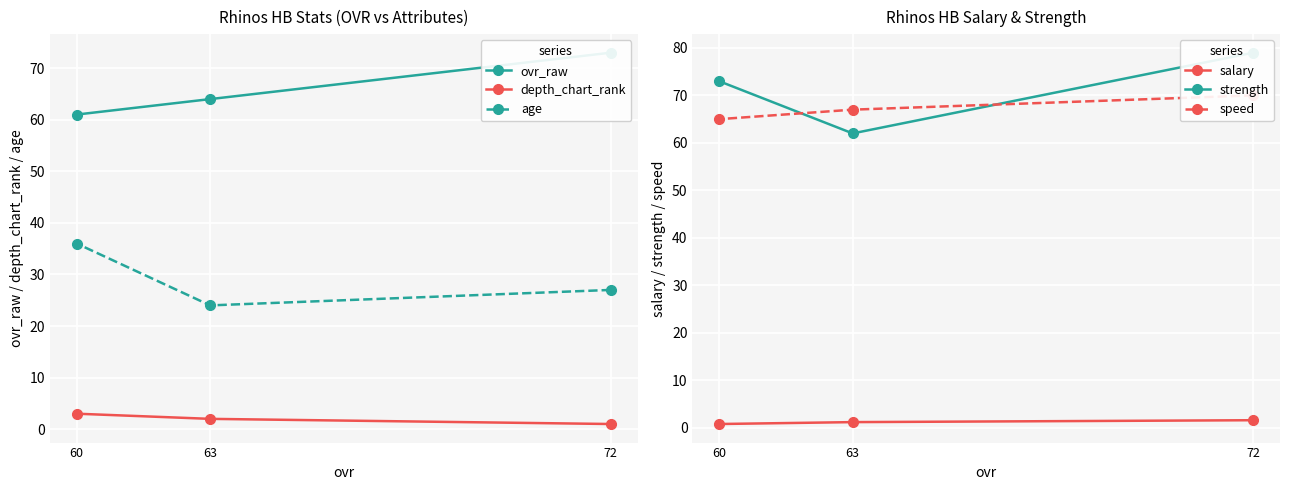

What is the difference between the maximum and minimum values in the ovr_raw series?

12.0